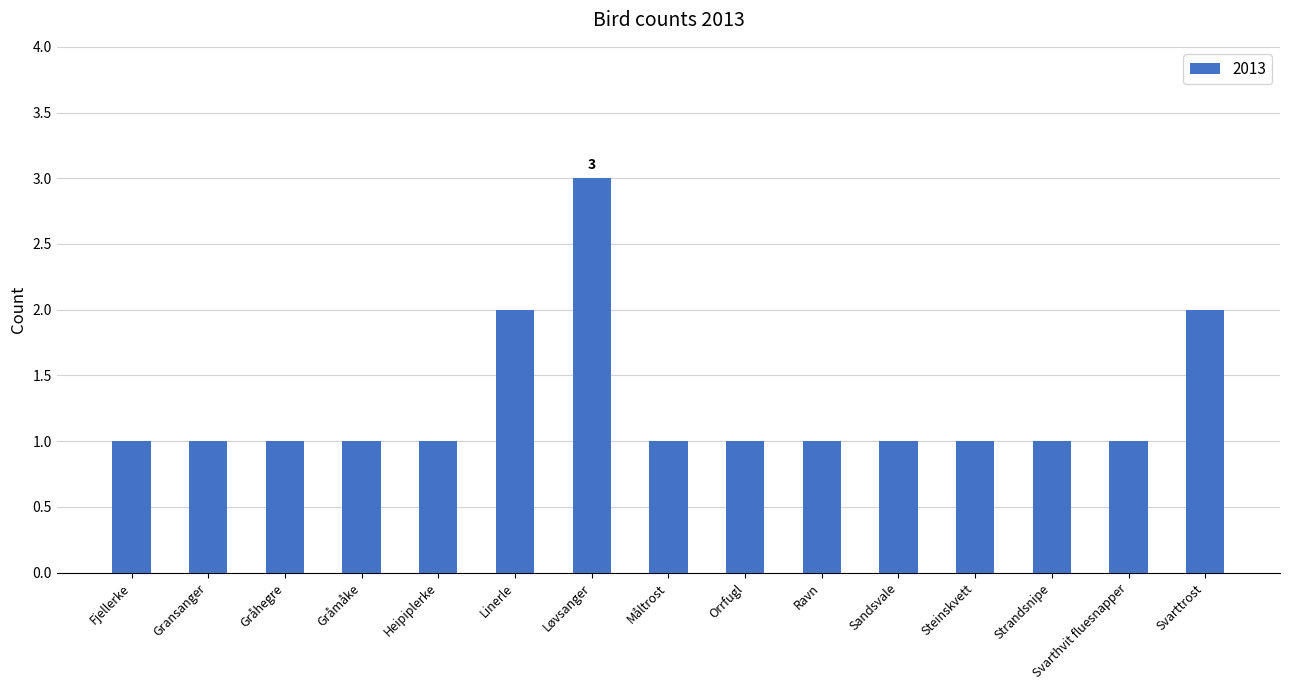

Which label corresponds to the largest value in the chart?

Løvsanger